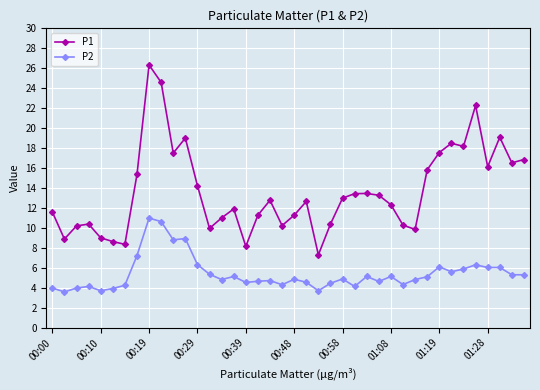

What is the value of the P1 point at the 19th from the left?

12.8